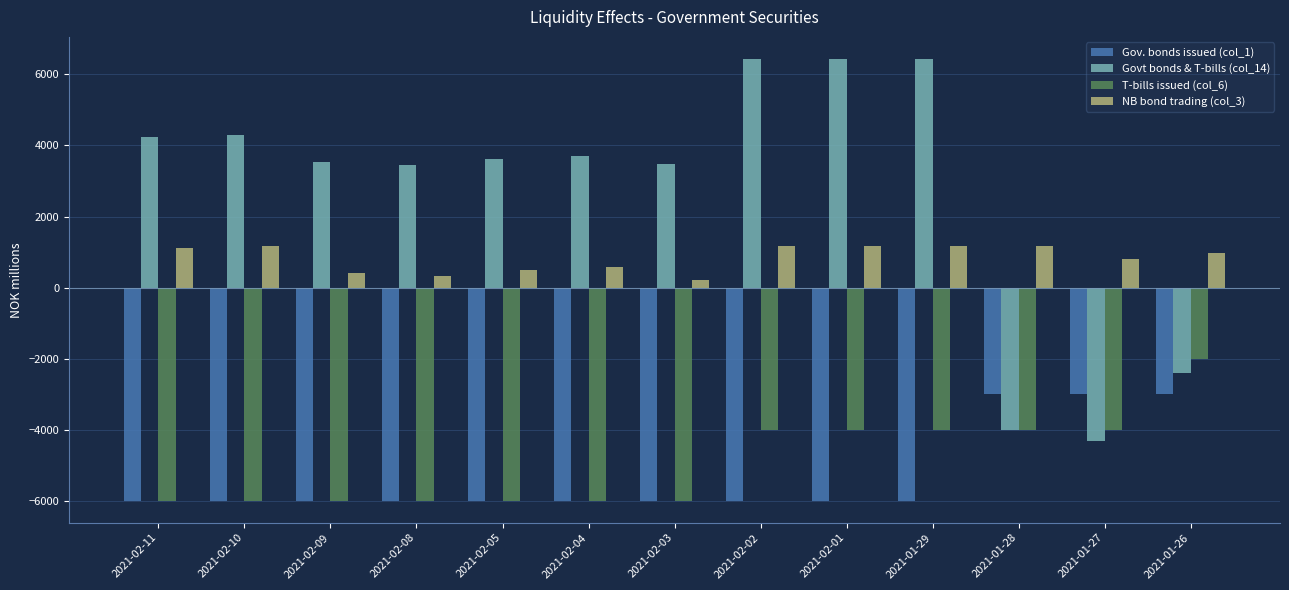

How many categories are shown in the chart?

13